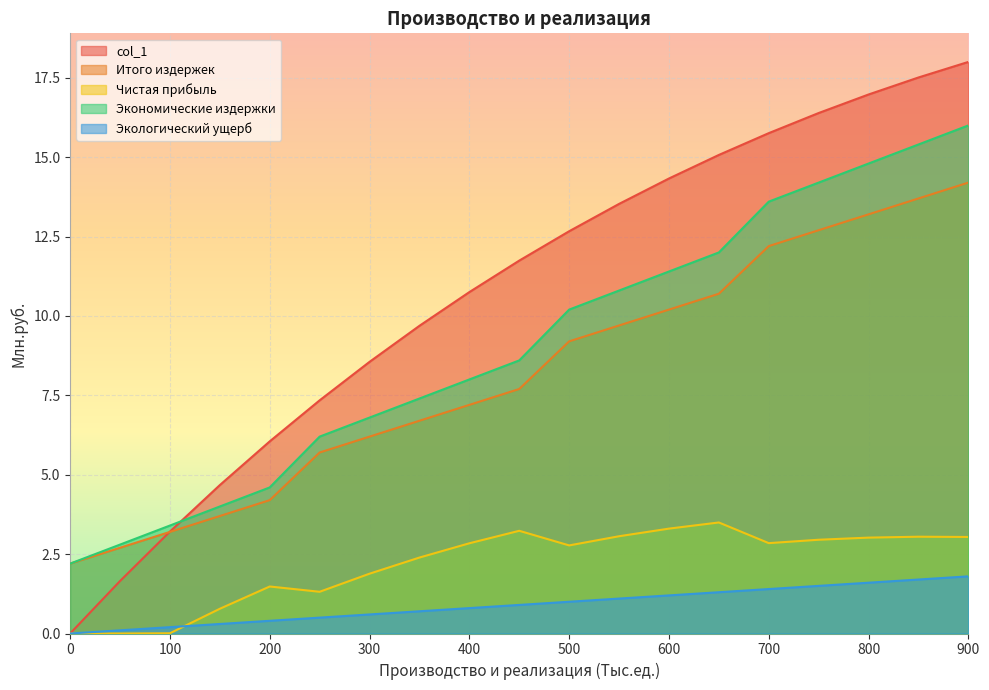

True or false: Итого издержек and Чистая прибыль intersect in this chart.

False